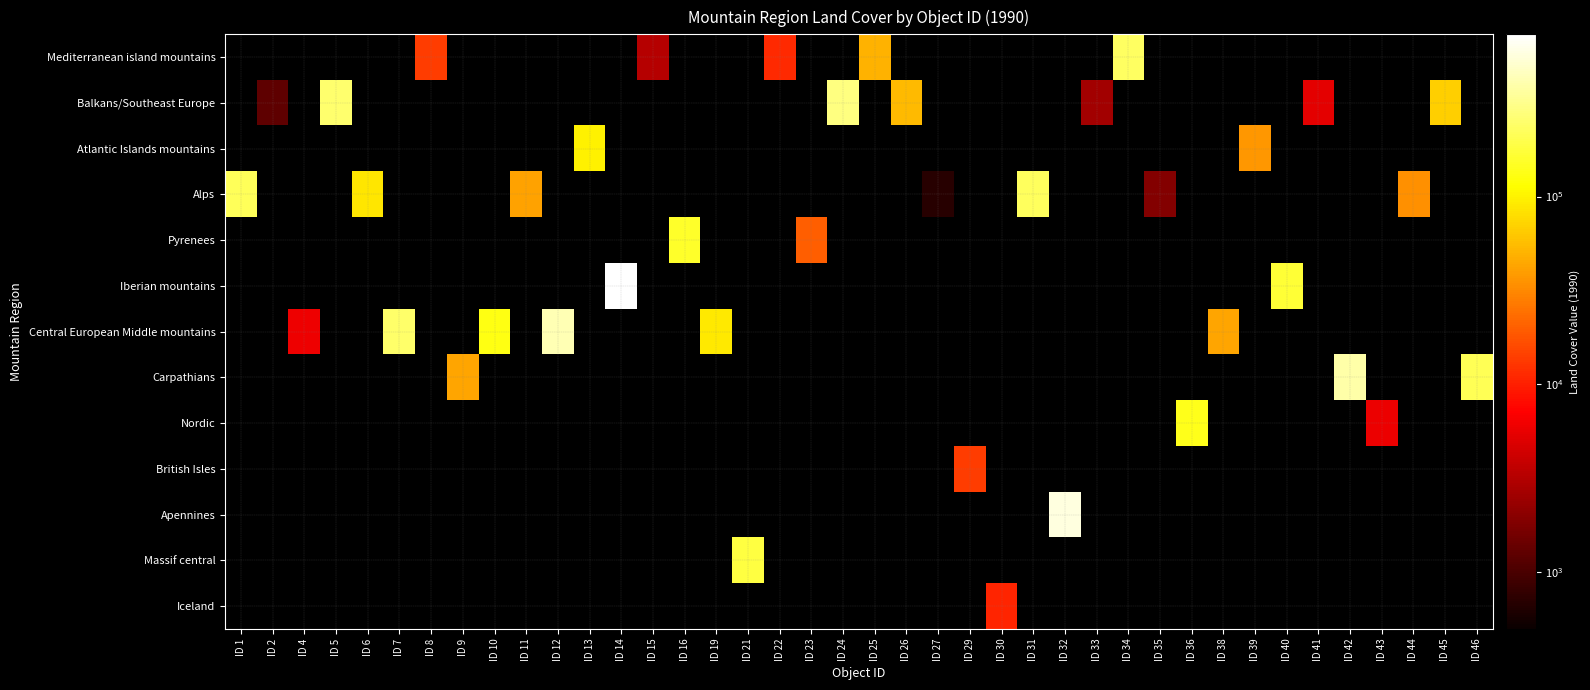

Count the number of categories in the chart.

40